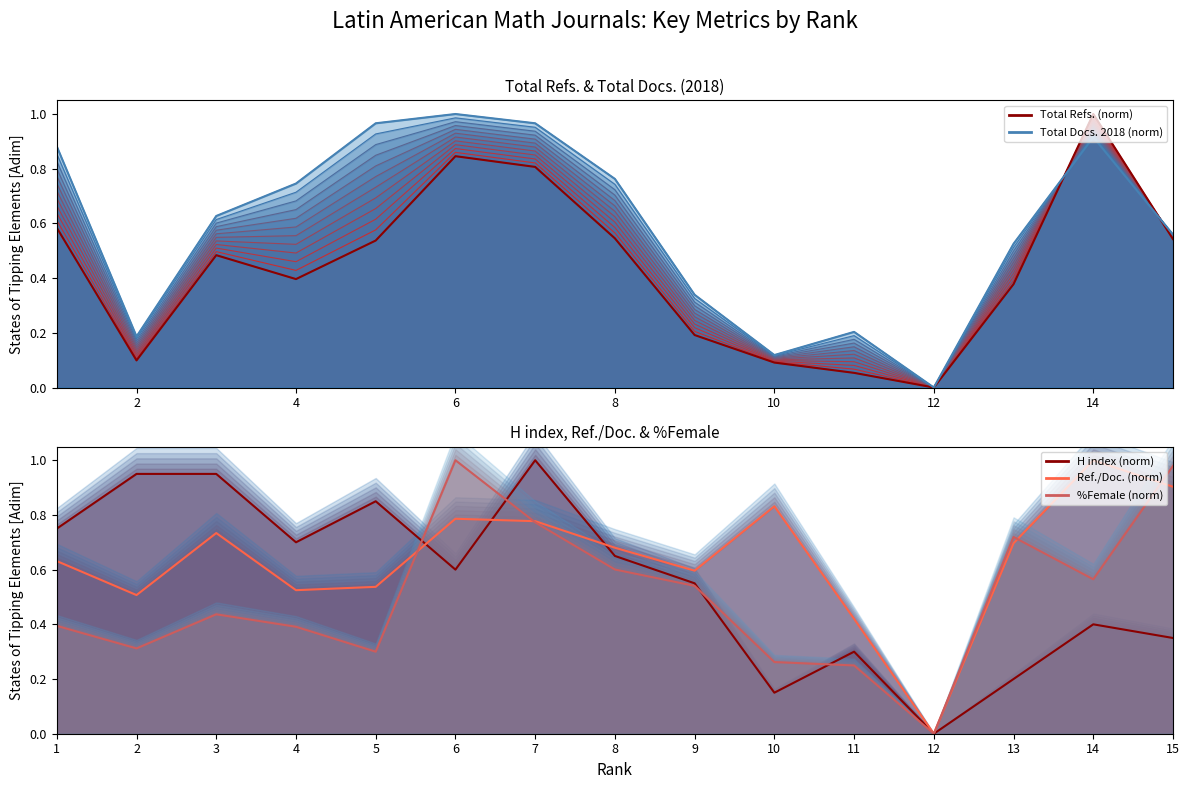

What is the difference between the highest and lowest values at 14?

0.2